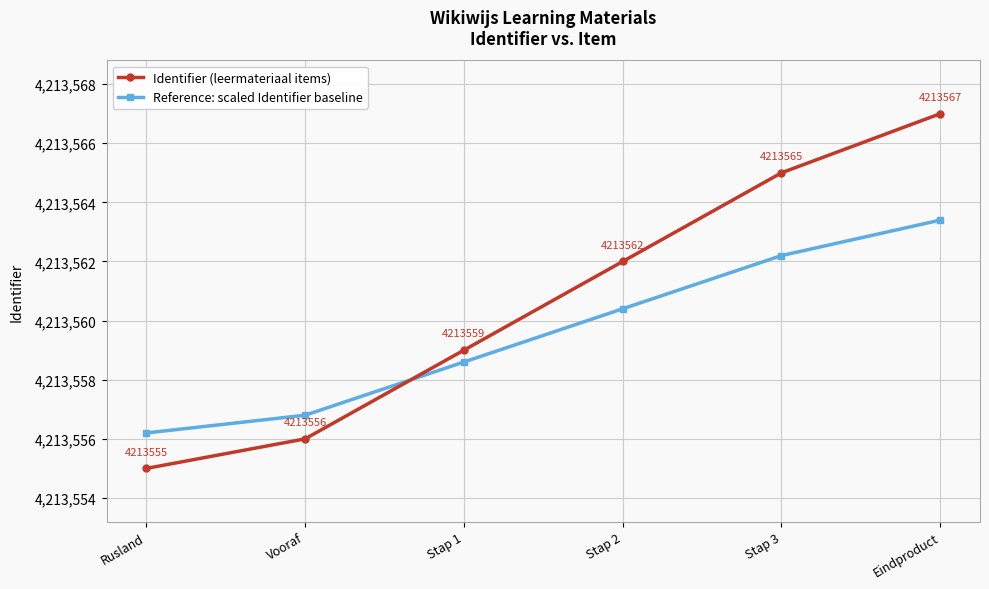

The value of Reference: scaled Identifier baseline at Rusland is 7428853.9. True or false?

False